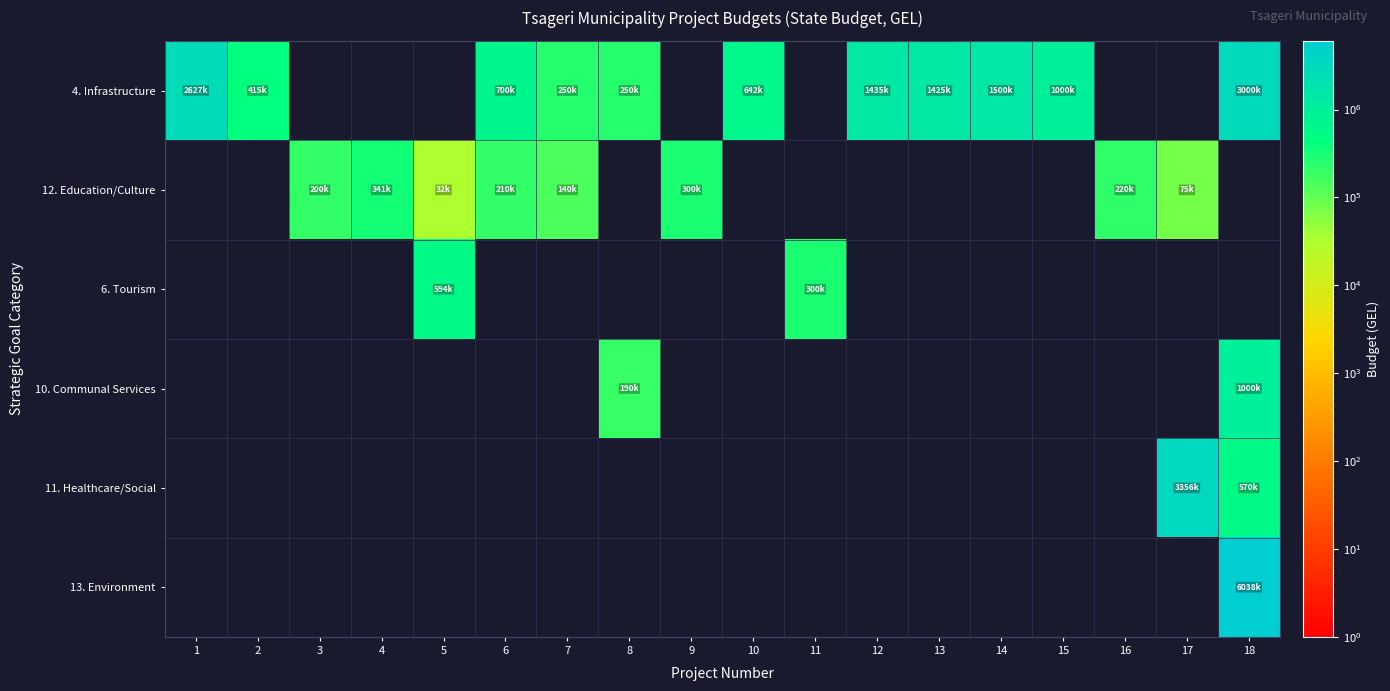

At how many categories does at least one series exceed 3020757?

2